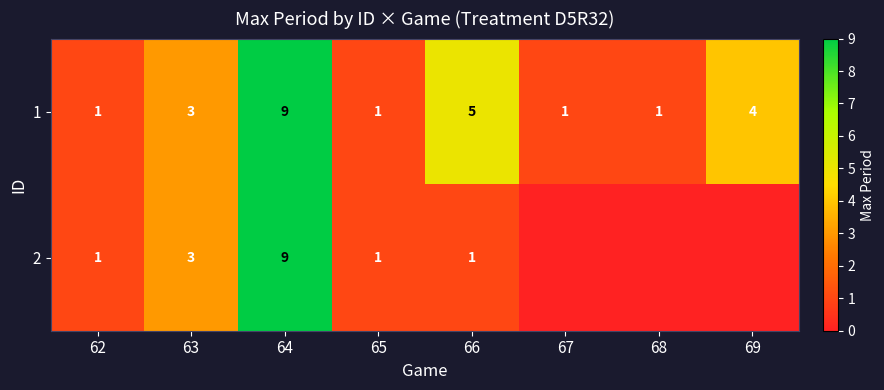

At 68, list the series in order from smallest to largest.

row_1, row_0